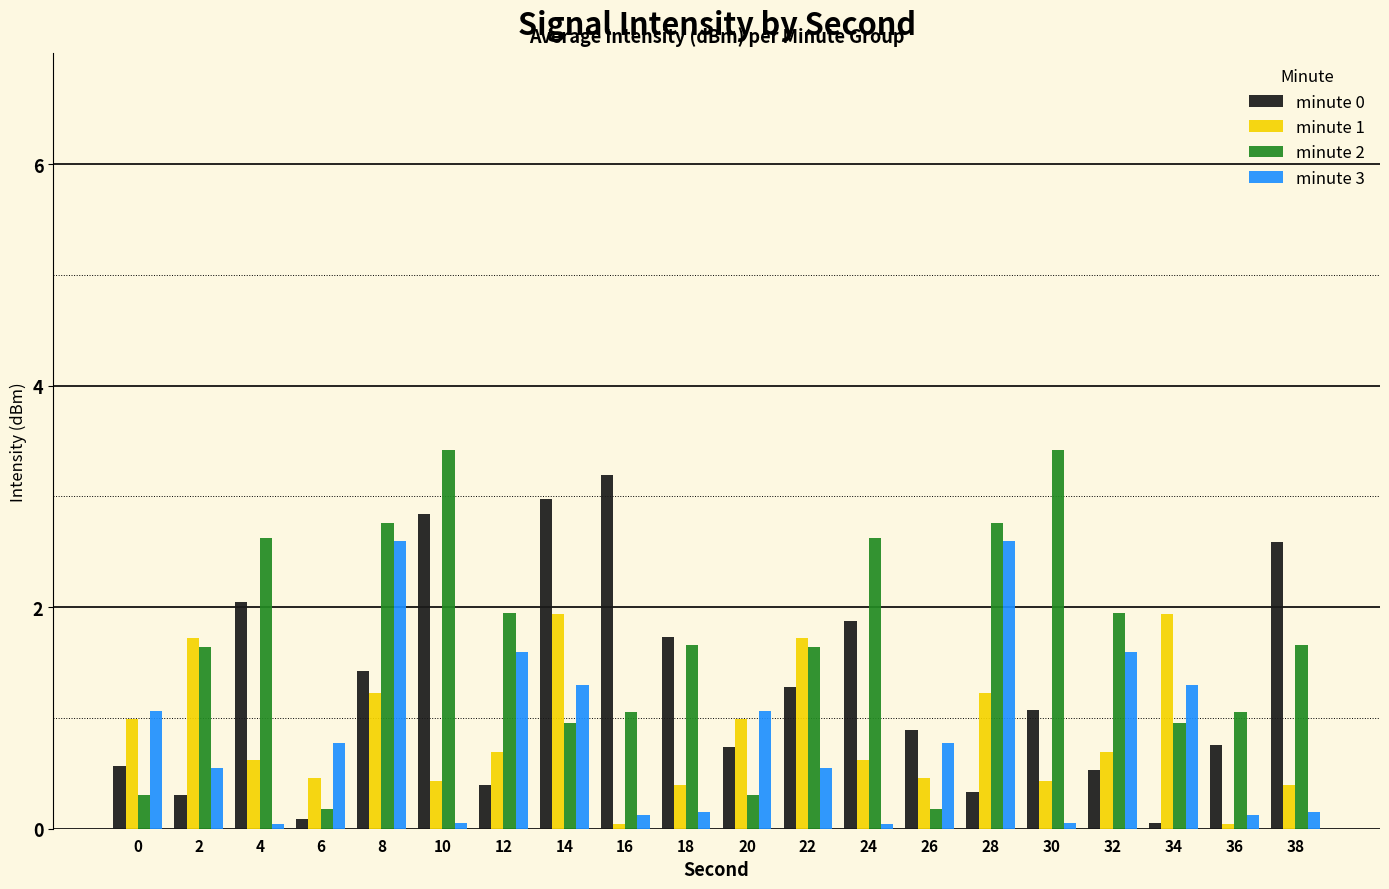

Is it true that minute 0 equals 0.1 at 34?

True